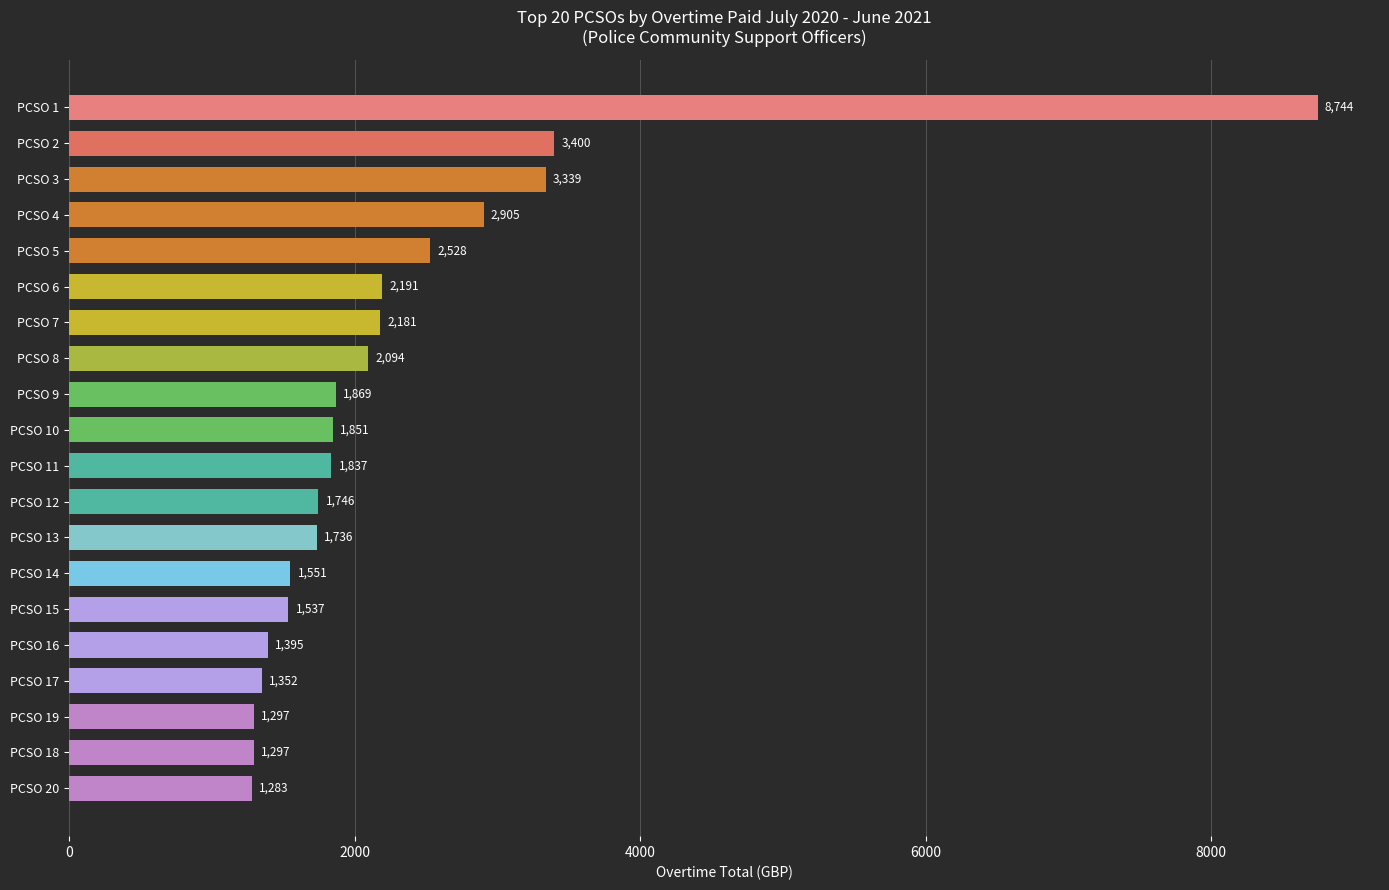

What is the sum of all values?

46133.0